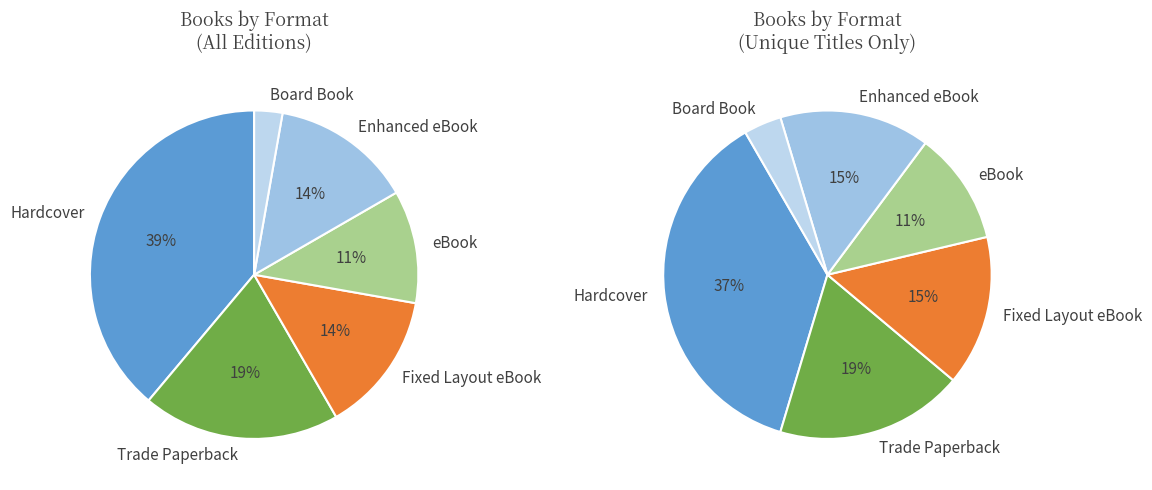

What percentage is the Hardcover slice, to the nearest percent?

39%